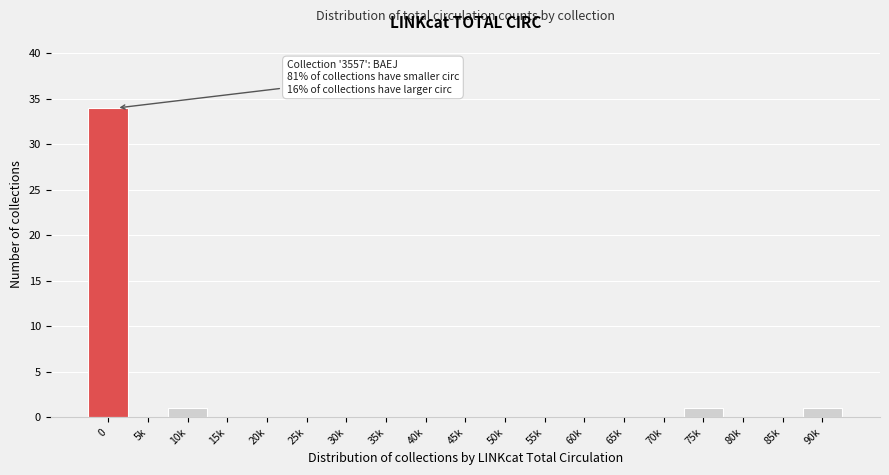

Reading left to right, extract all data points from this chart.

0=34	5k=0	10k=1	15k=0	20k=0	25k=0	30k=0	35k=0	40k=0	45k=0	50k=0	55k=0	60k=0	65k=0	70k=0	75k=1	80k=0	85k=0	90k=1